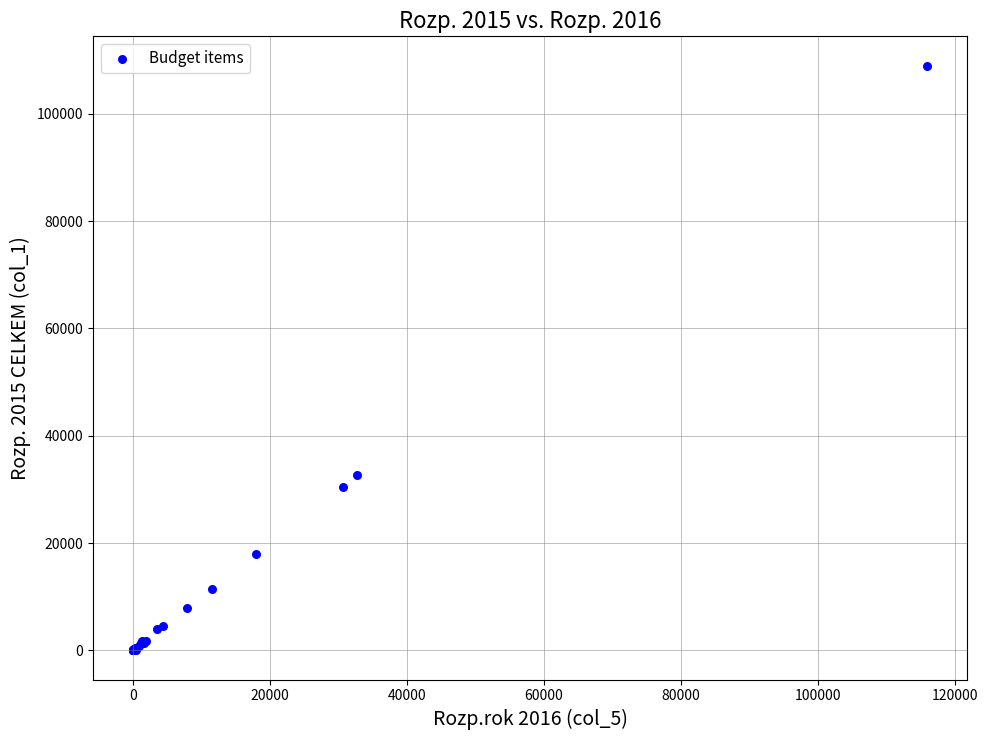

What Y value in the scatter plot is closest to 54483?

32659.3